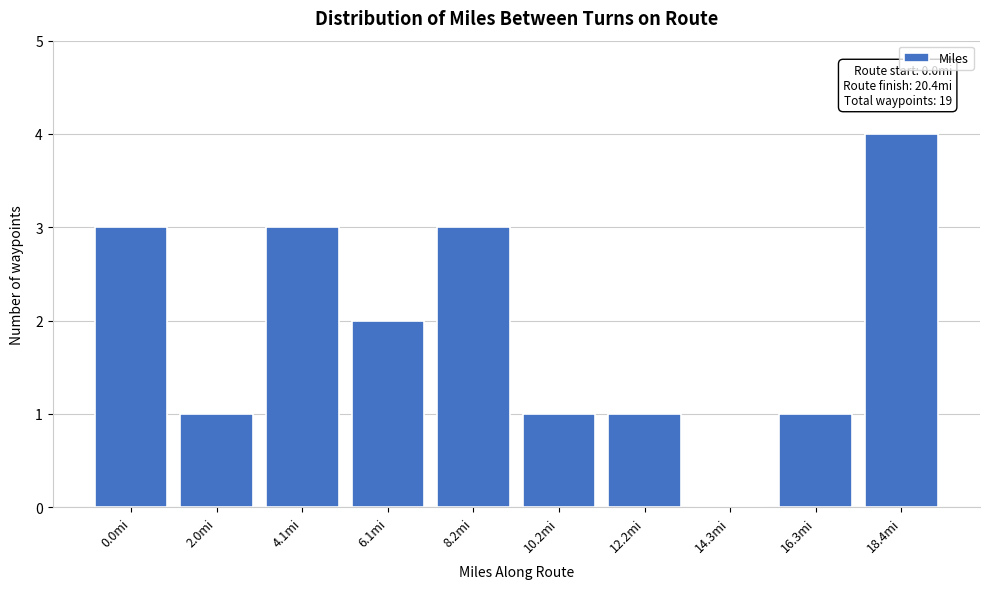

Reading left to right, what are all the values shown in this chart?

0.0mi=3	2.0mi=1	4.1mi=3	6.1mi=2	8.2mi=3	10.2mi=1	12.2mi=1	14.3mi=0	16.3mi=1	18.4mi=4